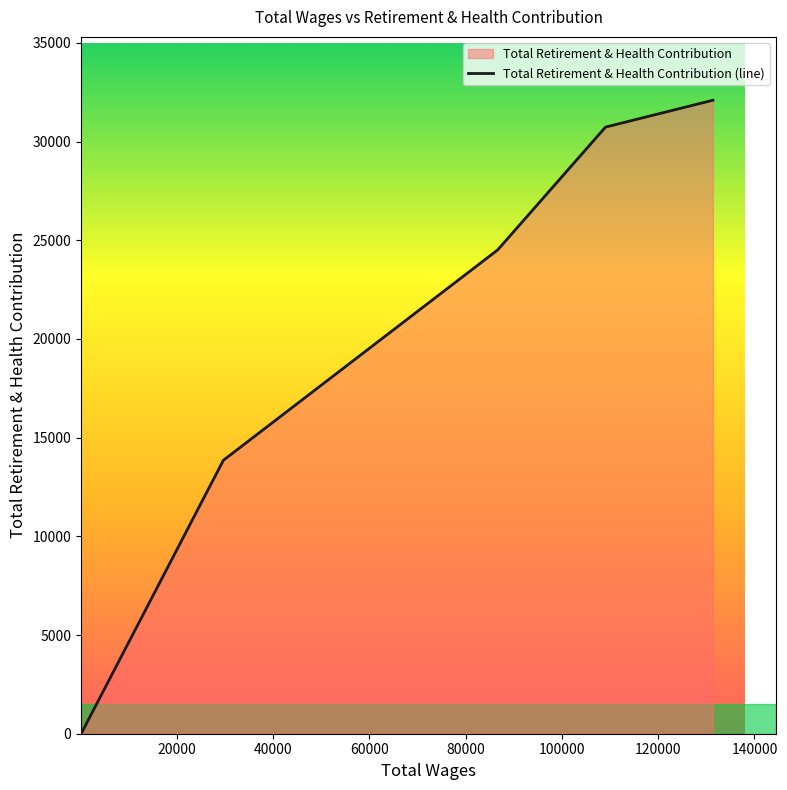

What is the difference between the maximum and minimum values?

32096